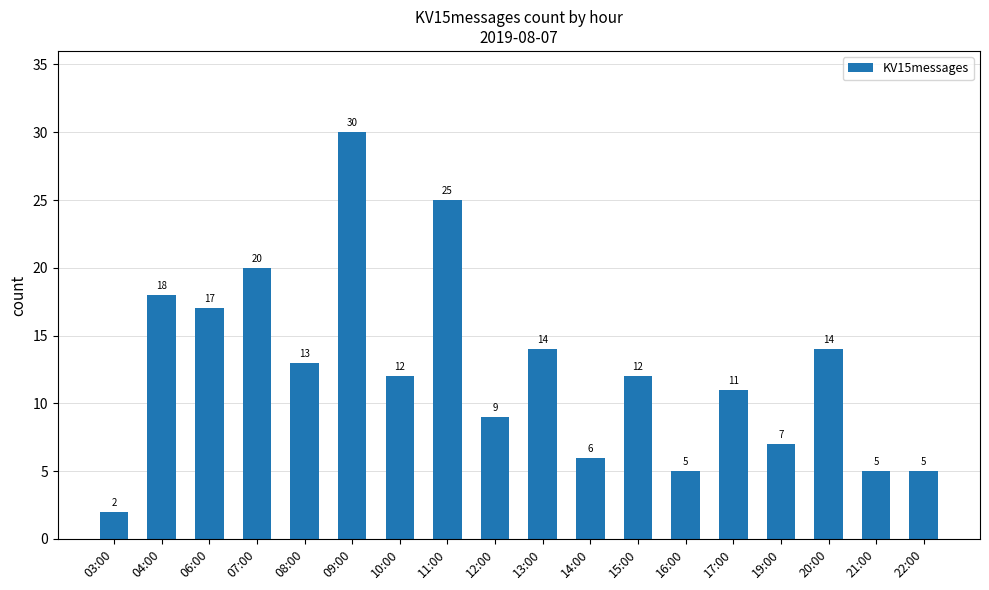

Is it true that the value at 06:00 is 17?

True